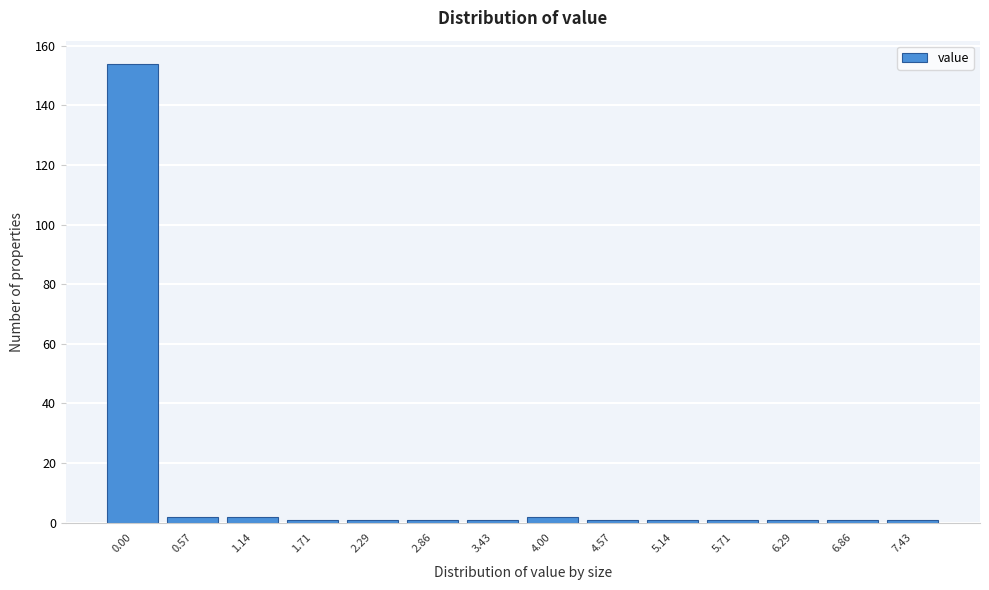

Reading right to left, what are all the values shown in this chart?

1	1	1	1	1	1	2	1	1	1	1	2	2	154